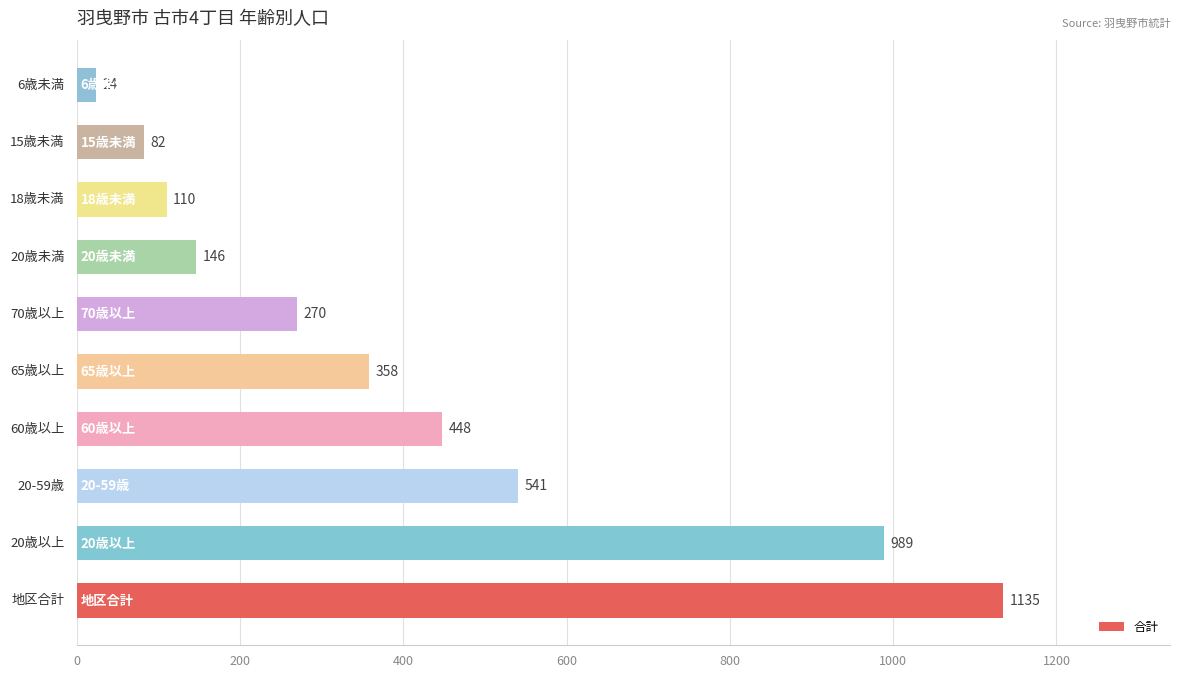

What is the difference between the maximum and minimum values?

1111